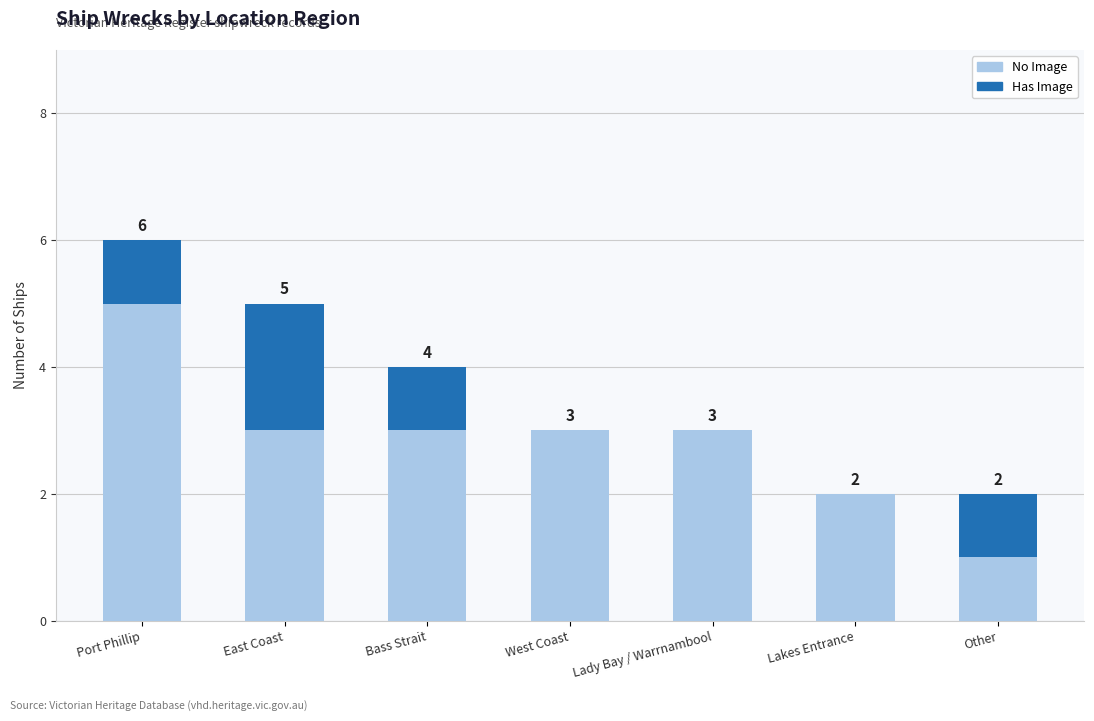

At which category is the sum across all series the highest?

Port Phillip